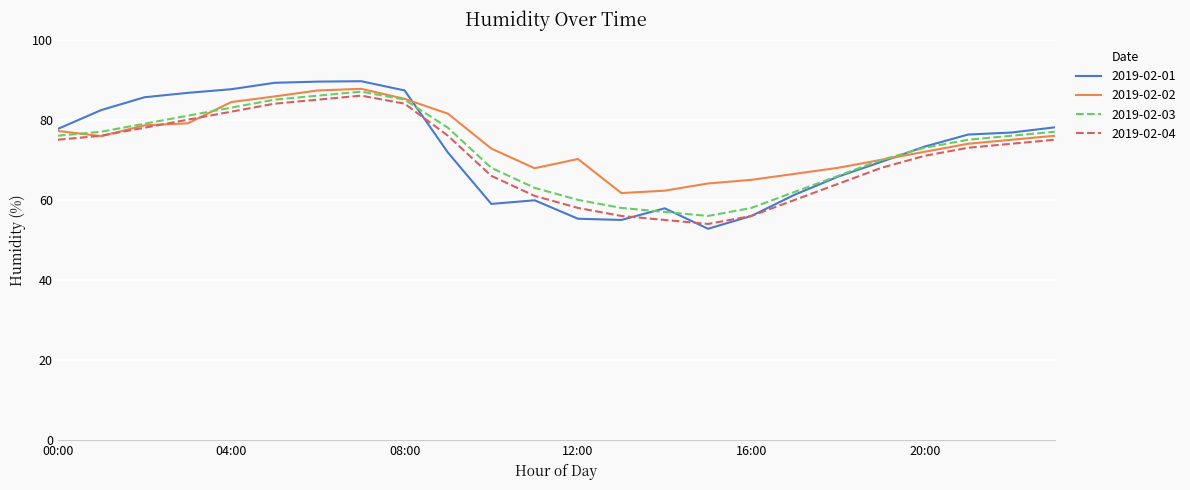

Which series has the largest total across all categories?

2019-02-02